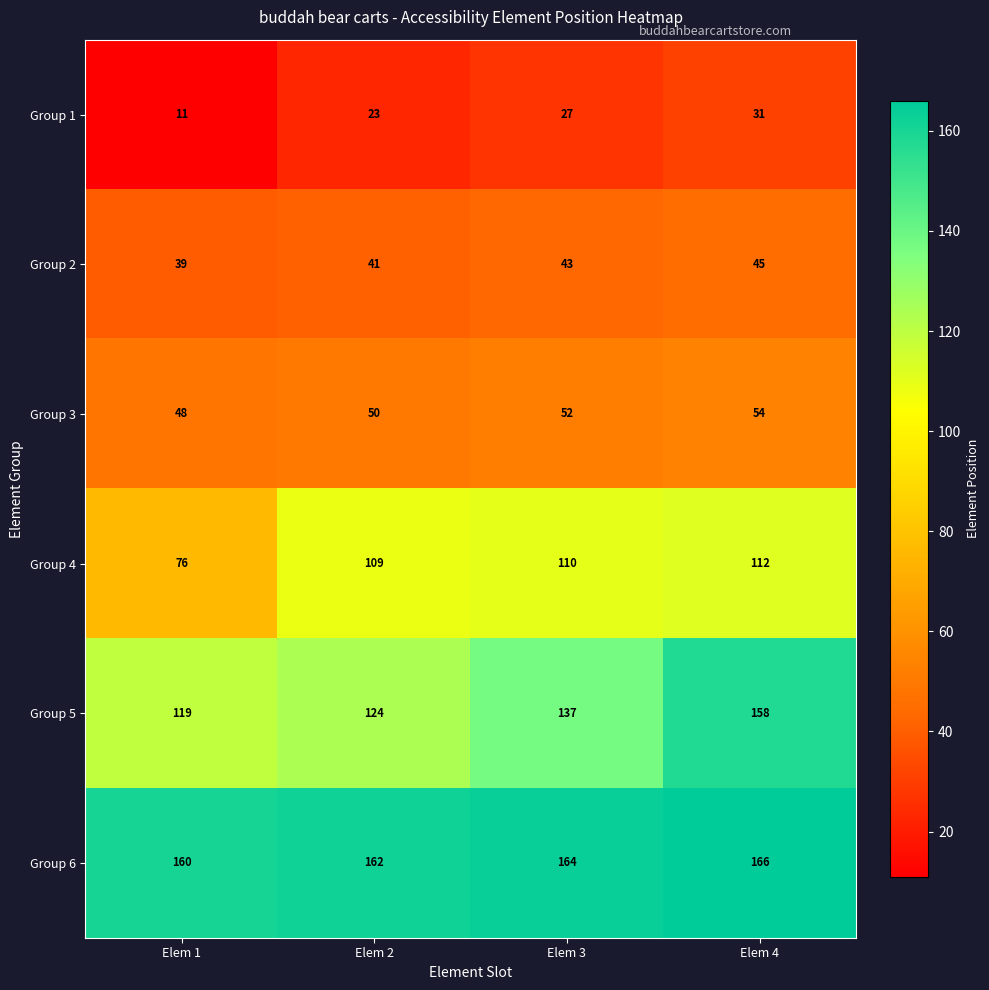

Reading left to right, transcribe all the data shown in this chart.

Group 1: 11	23	27	31
Group 2: 39	41	43	45
Group 3: 48	50	52	54
Group 4: 76	109	110	112
Group 5: 119	124	137	158
Group 6: 160	162	164	166